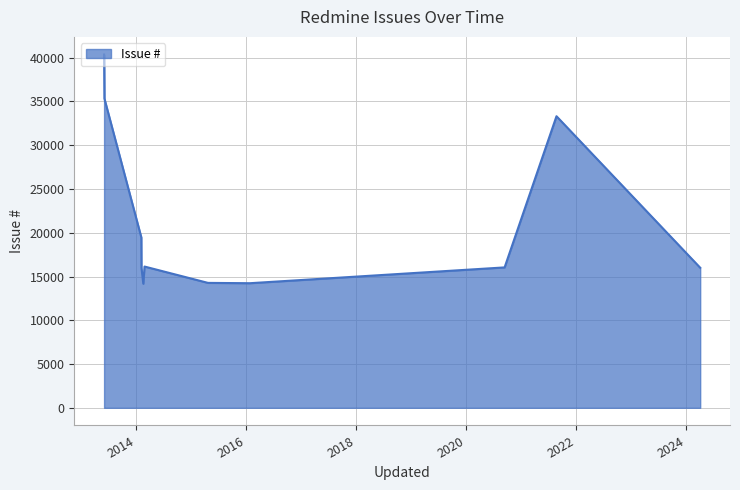

What is the difference between the maximum and minimum values?

26184